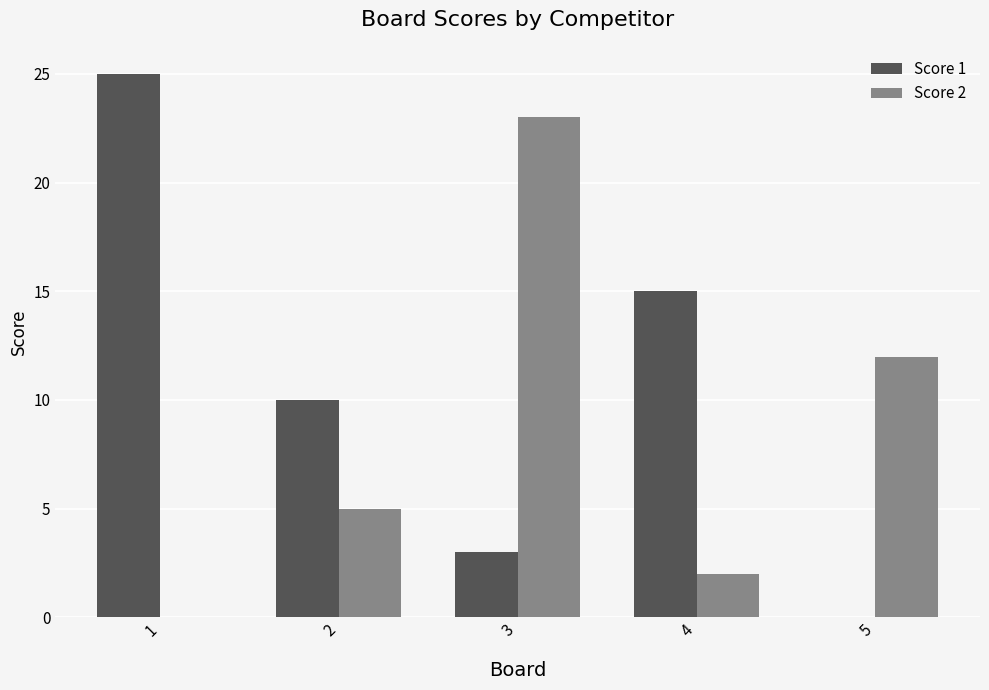

Reading left to right, transcribe all the data shown in this chart.

Score 1: 1=25	2=10	3=3	4=15	5=0
Score 2: 1=0	2=5	3=23	4=2	5=12